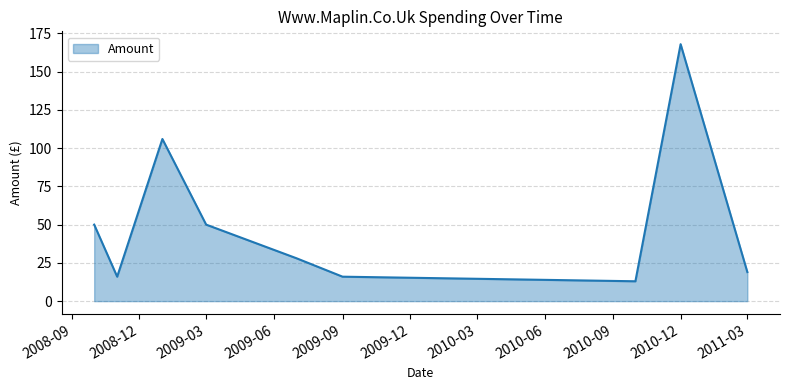

What is the greatest value displayed?

167.9